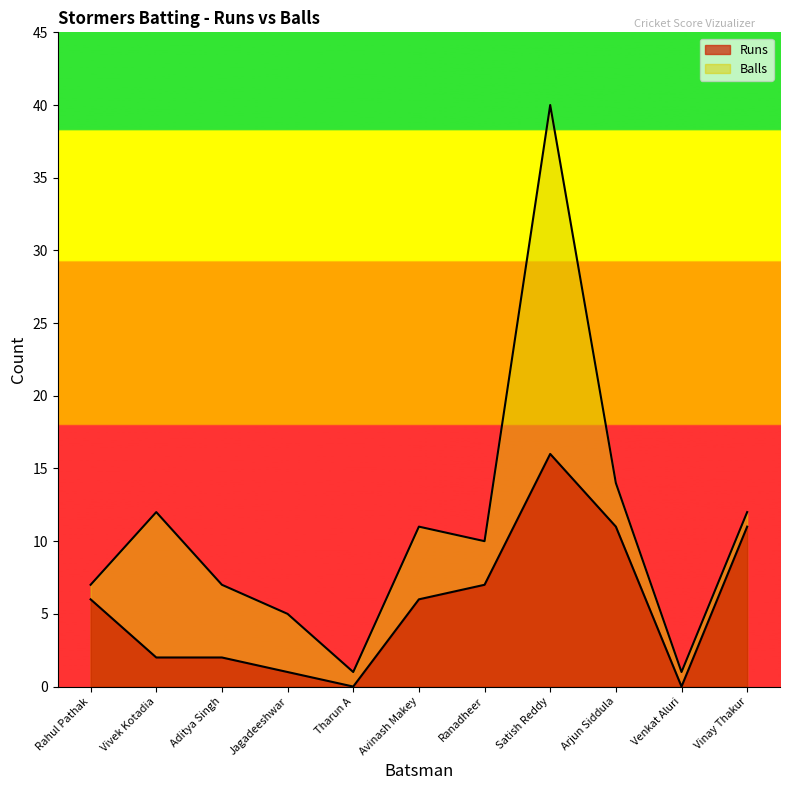

What is the sum of the Runs values at Tharun A and Rahul Pathak?

6